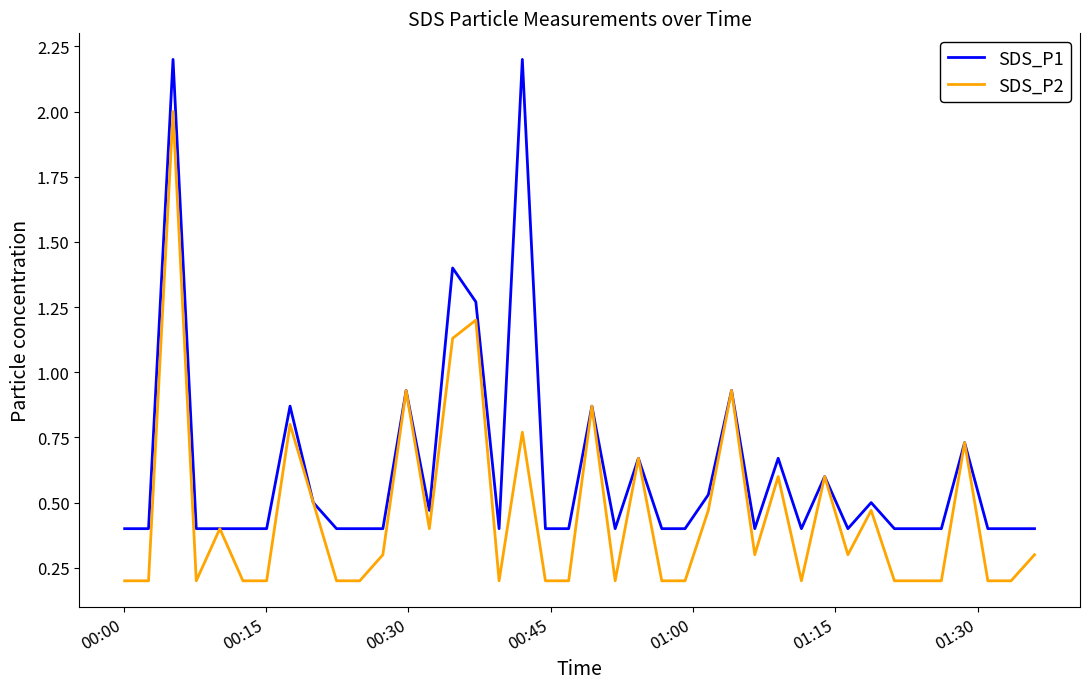

Which series has the largest total across all categories?

SDS_P1